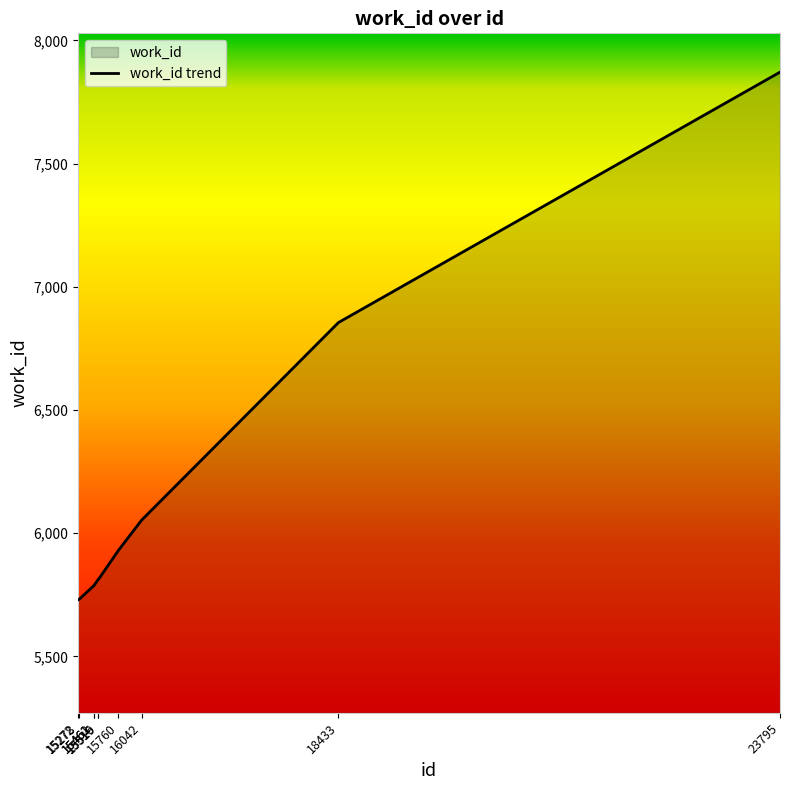

Which category has the lowest value across all series?

15272